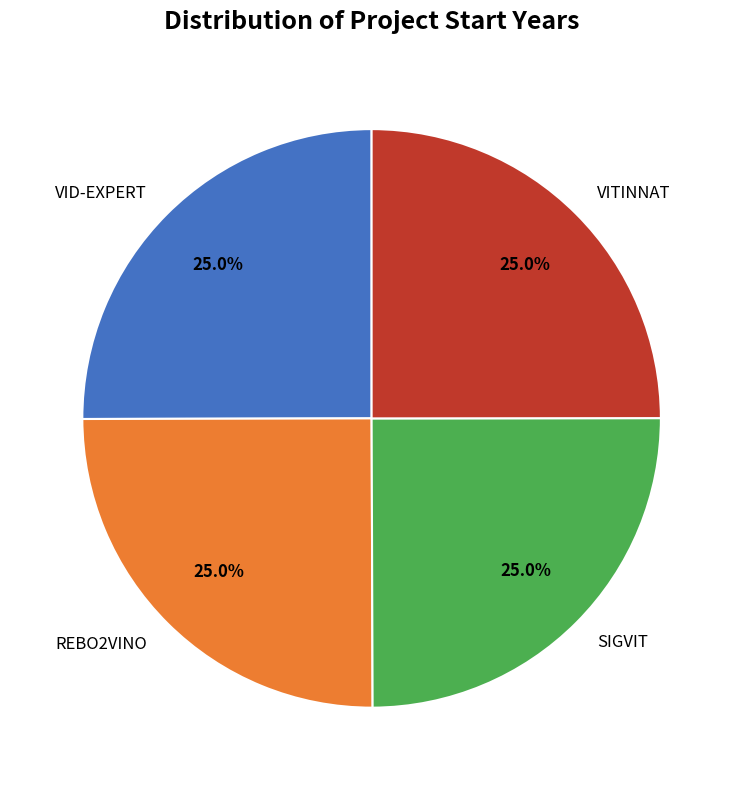

Is there a majority slice in this chart?

No